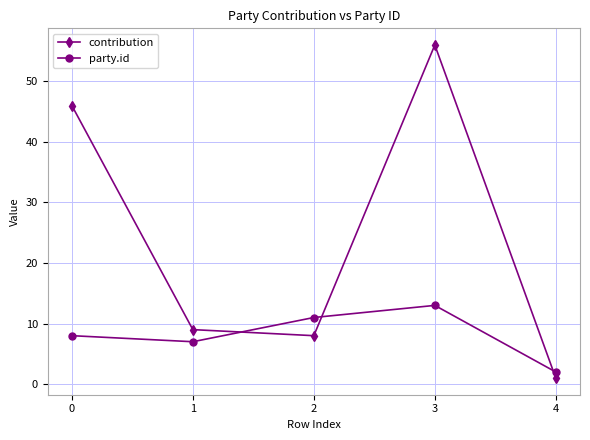

Reading left to right, list all the values displayed in this chart.

contribution: 46	9	8	56	1
party.id: 8	7	11	13	2